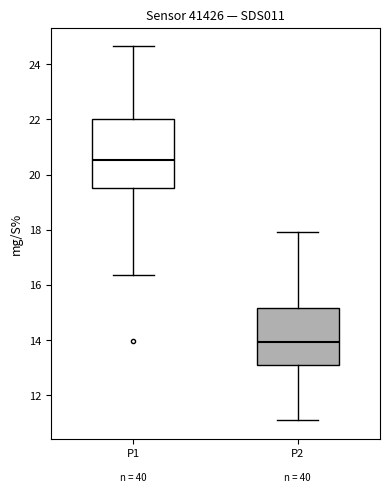

Reading left to right, read every box against the y-axis: the position of its median line, the range the box covers, and the ends of its whiskers. The values are not printed on the chart, so give them approximately, as read against the axis.

P1: median 20.6, box 19.6 to 22.0, whiskers 16.4 to 24.6
P2: median 14.0, box 13.2 to 15.2, whiskers 11.2 to 18.0